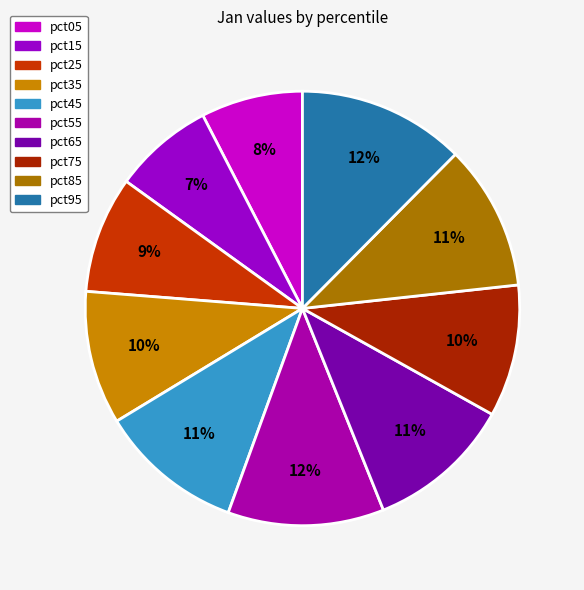

Count the number of slices in the pie.

10